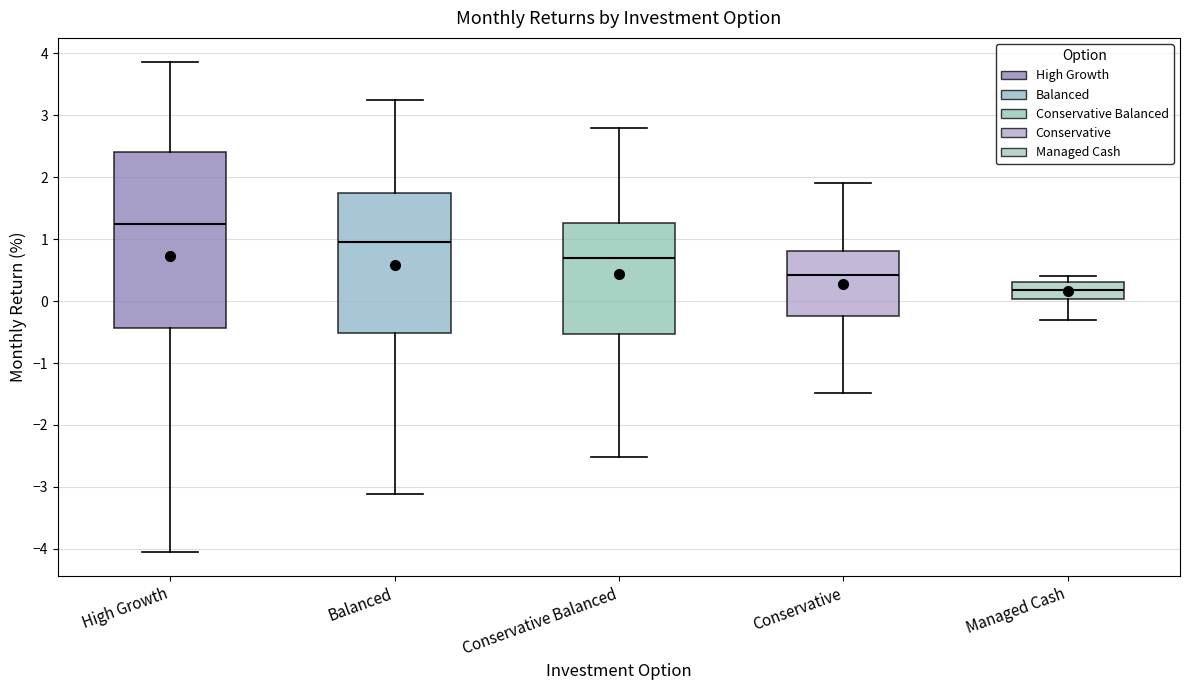

Which box is the tallest, from its lower edge to its upper edge?

High Growth